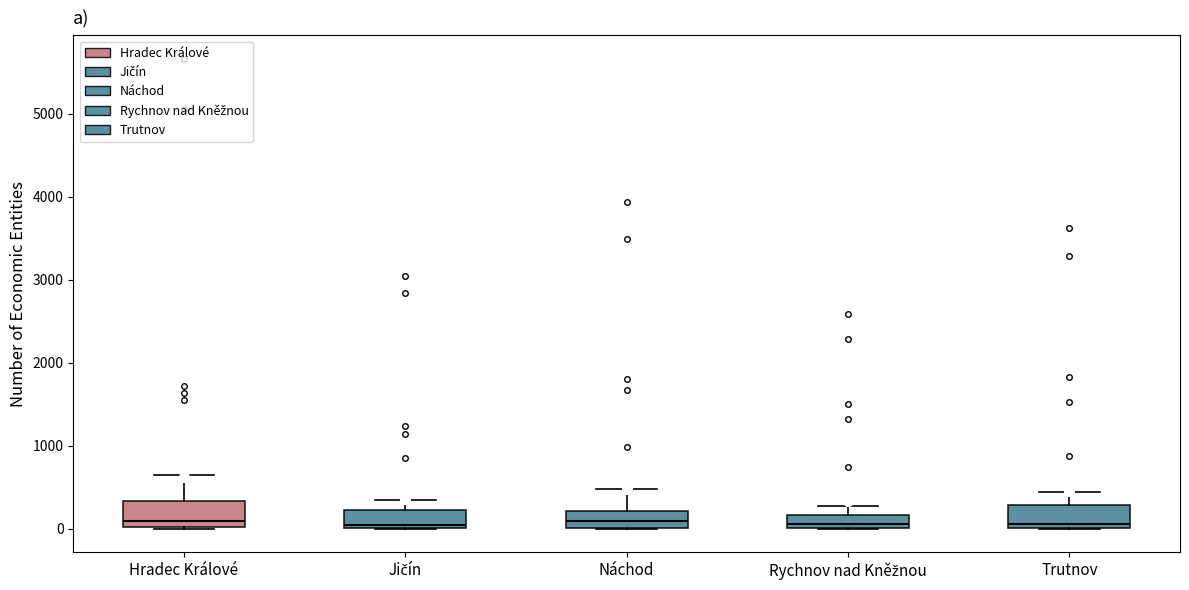

Reading left to right, transcribe this box plot: for each box, give where its median line is, the range the box spans, and where its two whiskers end, as read against the y-axis. The values are not printed on the chart, so give them approximately, as read against the axis.

Hradec Králové: median 100, box 0 to 300, whiskers 0 to 600
Jičín: median 100, box 0 to 200, whiskers 0 to 300
Náchod: median 100, box 0 to 200, whiskers 0 to 500
Rychnov nad Kněžnou: median 100, box 0 to 200, whiskers 0 to 300
Trutnov: median 100, box 0 to 300, whiskers 0 to 400